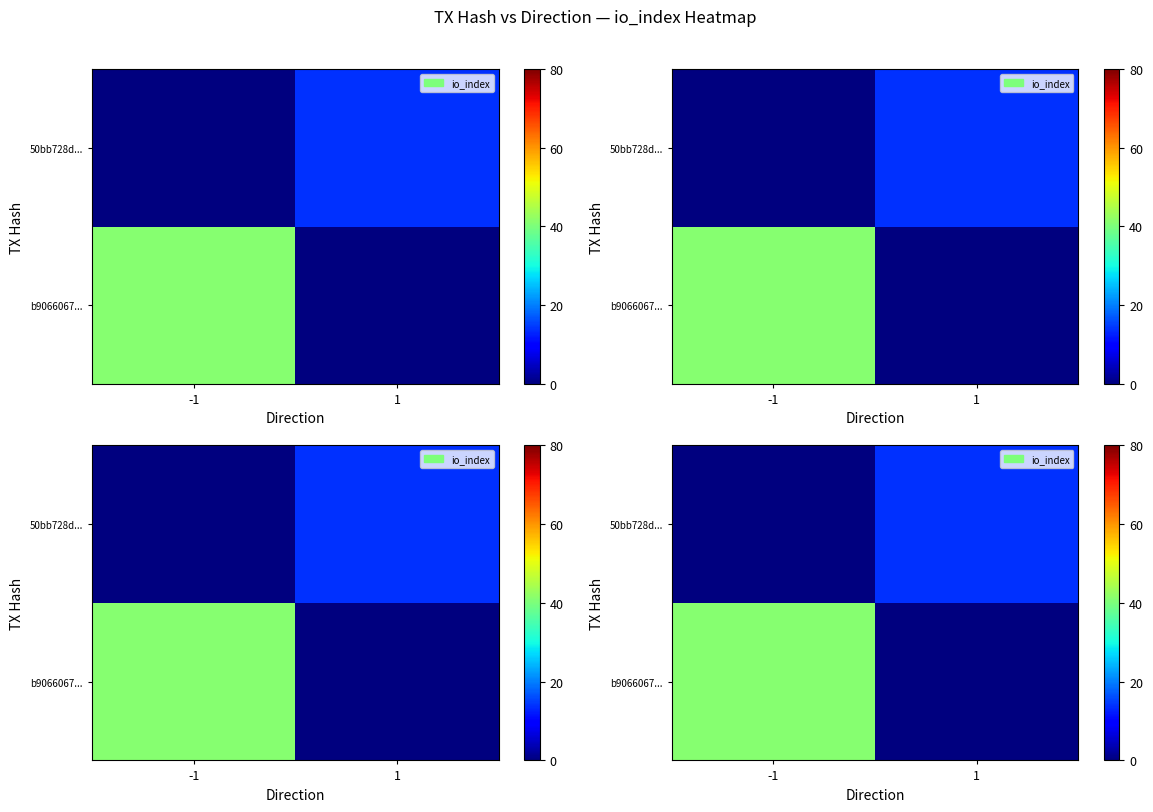

At which category is the sum across all series the highest?

-1